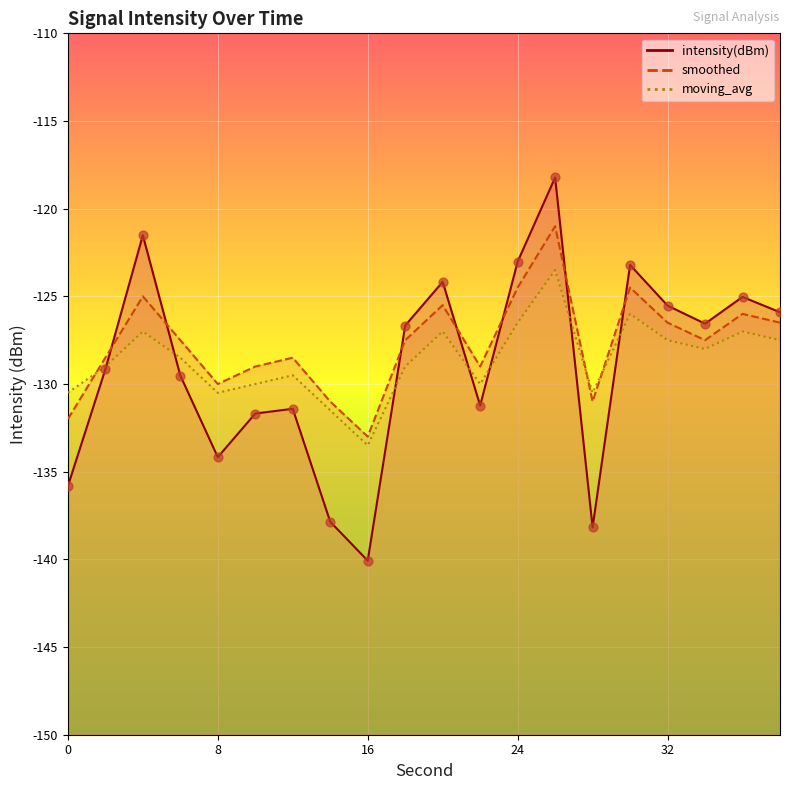

Which series has the largest total across all categories?

smoothed